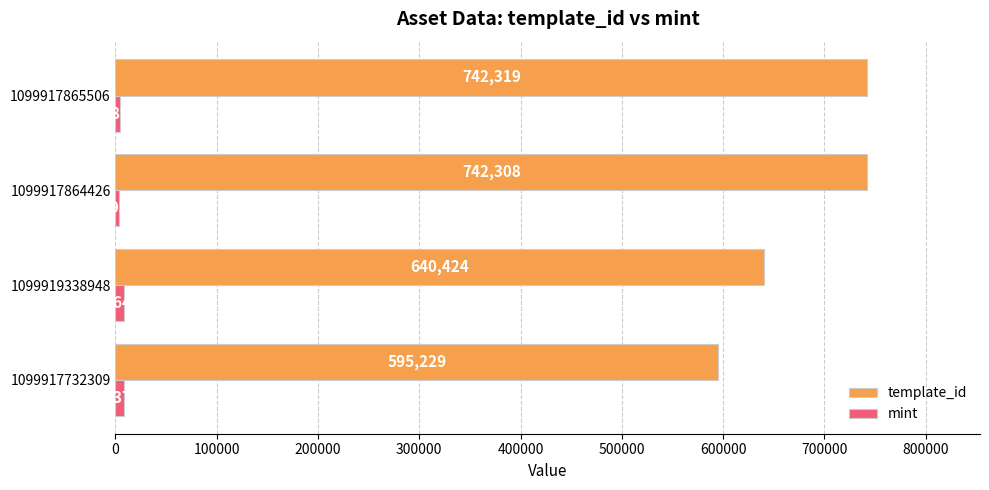

What is the approximate value of mint at 1099919338948, to the nearest 100?

8600